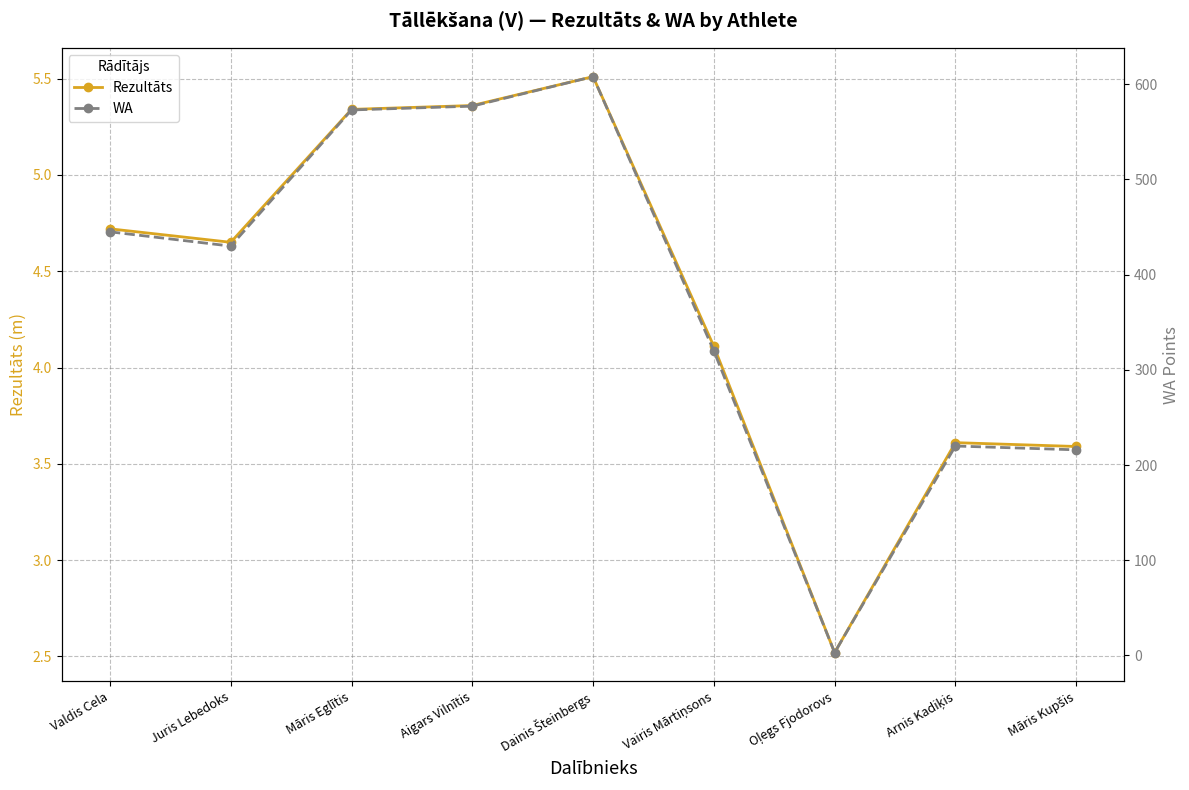

What is the value of the Rezultāts point at the 5th from the left?

5.5